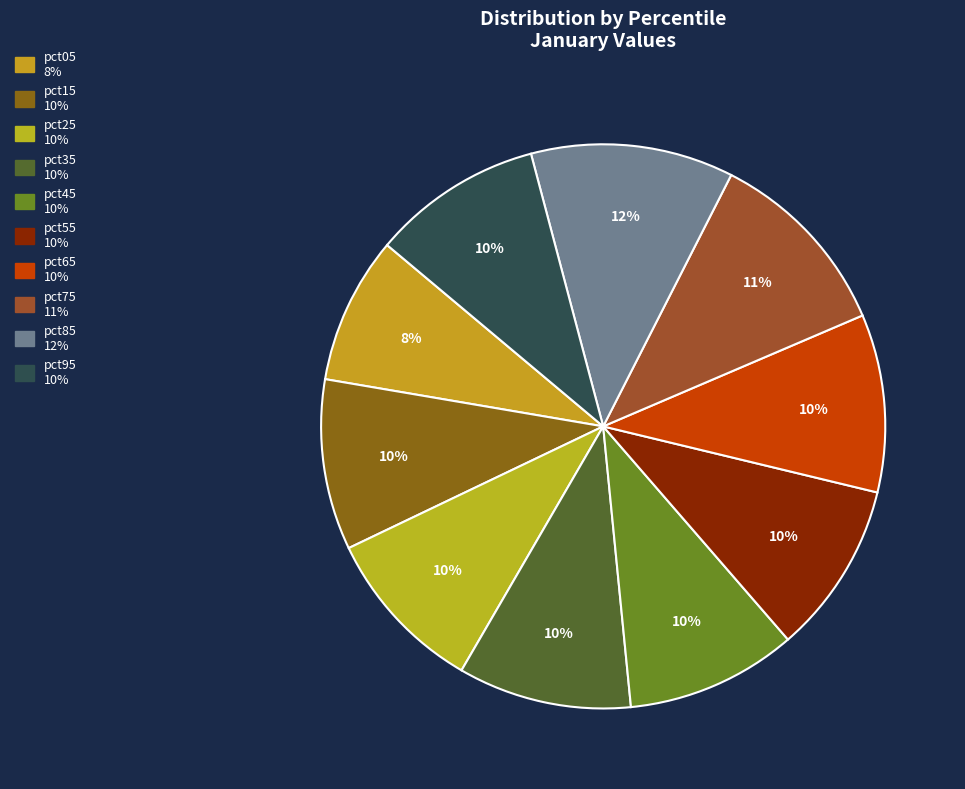

To the nearest percent, what portion does pct15 represent?

10%